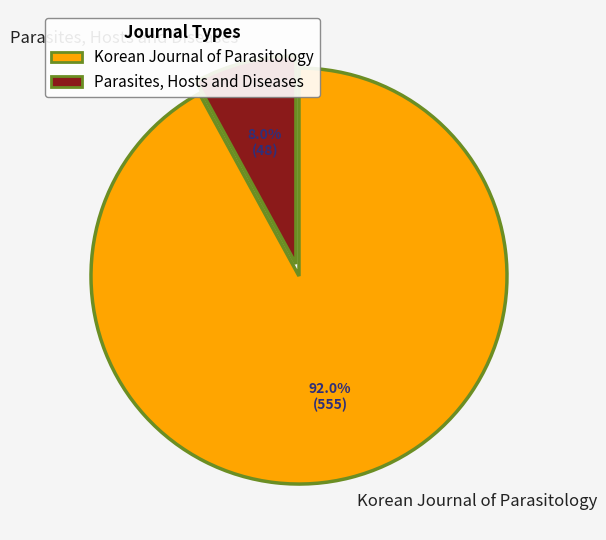

To the nearest percent, what is the combined percentage of Parasites, Hosts and Diseases and Korean Journal of Parasitology?

100%